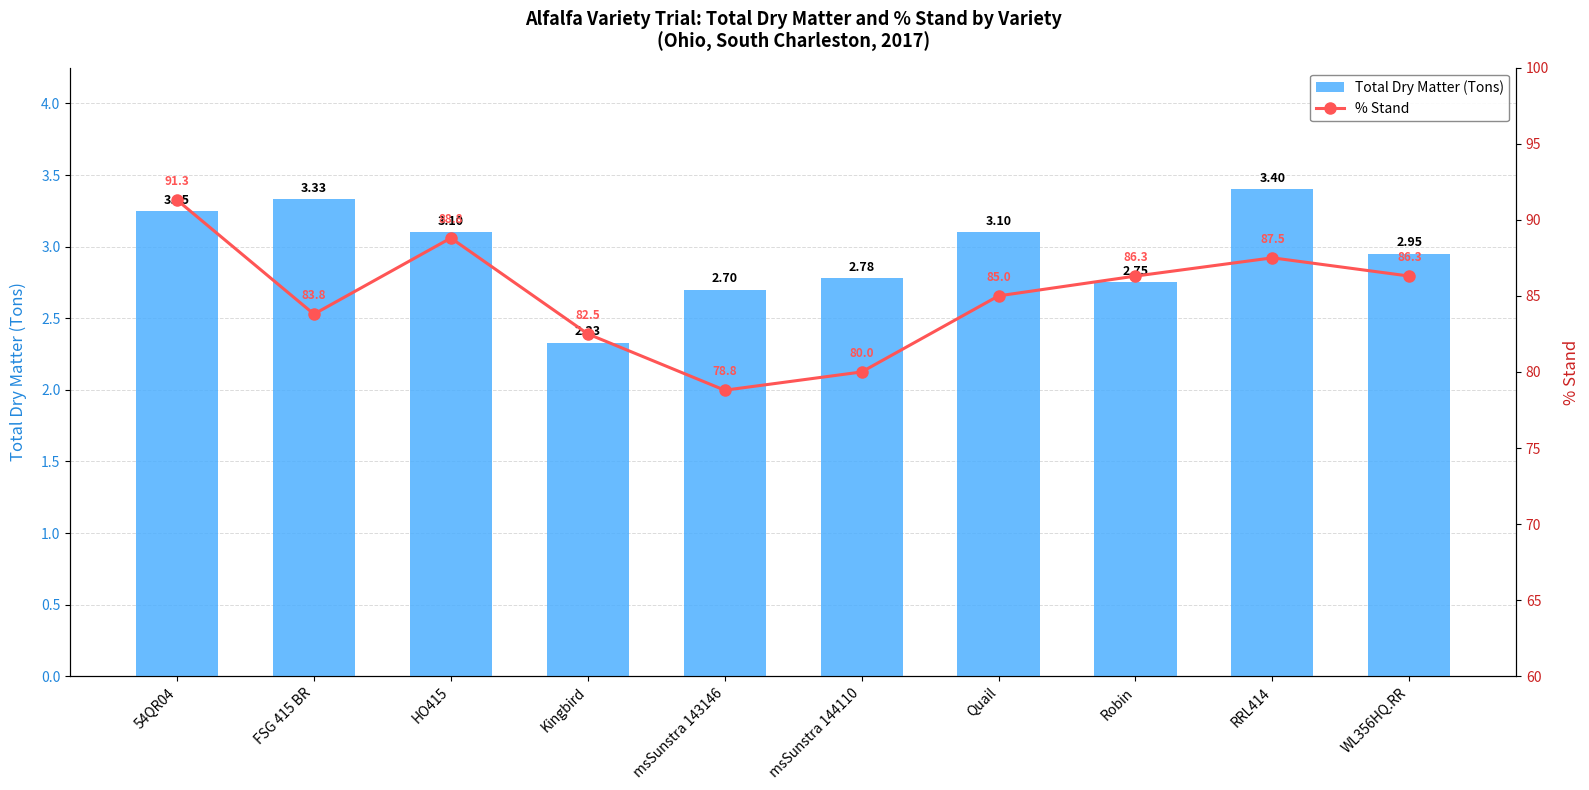

Reading left to right, what are all the values shown in this chart?

Total Dry Matter (Tons): 3.2	3.3	3.1	2.3	2.7	2.8	3.1	2.8	3.4	3.0
% Stand: 91.3	83.8	88.8	82.5	78.8	80.0	85.0	86.3	87.5	86.3